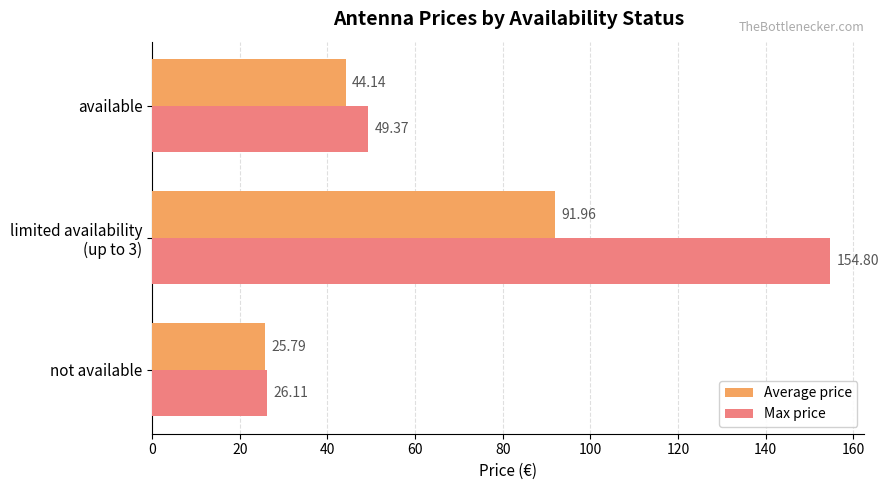

Which series has the largest range (max minus min)?

Max price